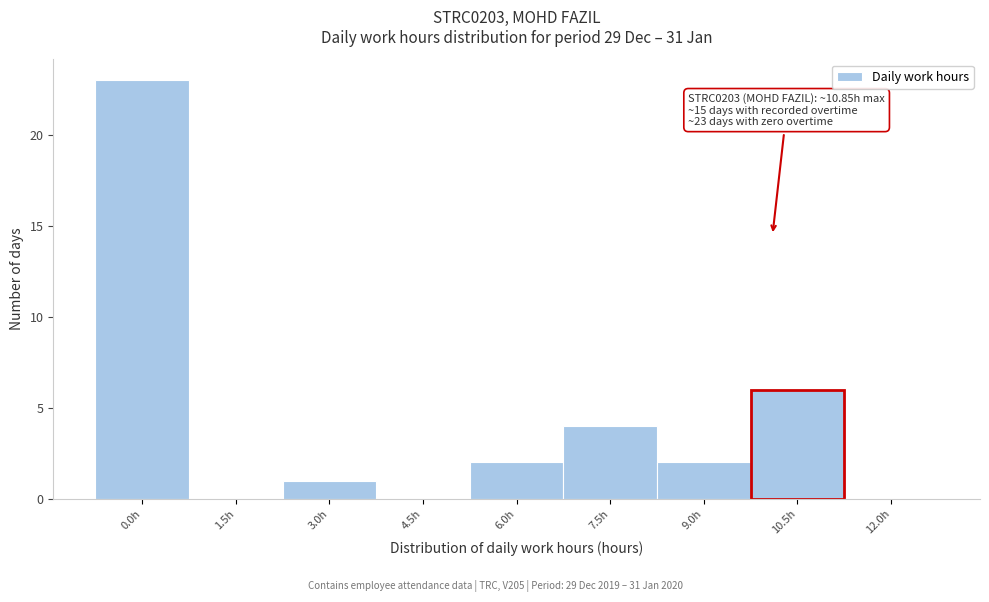

Reading right to left, extract all data points from this chart.

12.0h=0	10.5h=6	9.0h=2	7.5h=4	6.0h=2	4.5h=0	3.0h=1	1.5h=0	0.0h=23